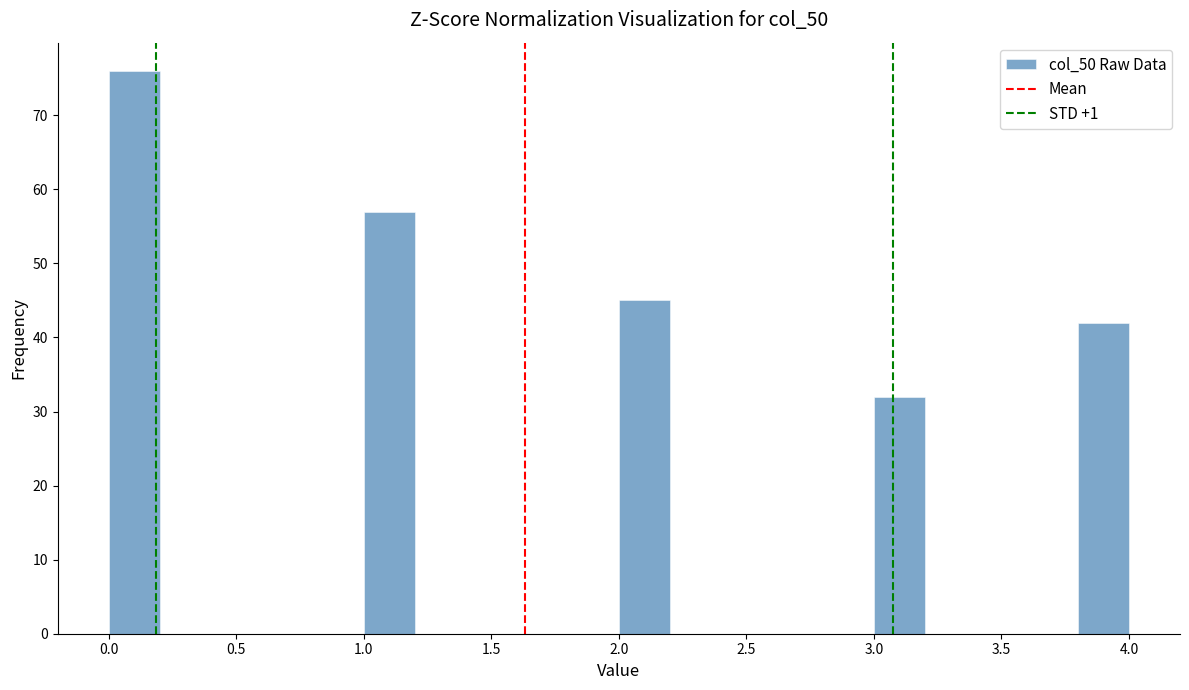

Reading left to right, list every bar in this chart as the range it spans on the x-axis followed by its height. The values are not printed on the chart, so give them approximately, as read against the axis.

0.0 to 0.2: 76
0.2 to 0.4: 0
0.4 to 0.6: 0
0.6 to 0.8: 0
0.8 to 1.0: 0
1.0 to 1.2: 57
1.2 to 1.4: 0
1.4 to 1.6: 0
1.6 to 1.8: 0
1.8 to 2.0: 0
2.0 to 2.2: 45
2.2 to 2.4: 0
2.4 to 2.6: 0
2.6 to 2.8: 0
2.8 to 3.0: 0
3.0 to 3.2: 32
3.2 to 3.4: 0
3.4 to 3.6: 0
3.6 to 3.8: 0
3.8 to 4.0: 42